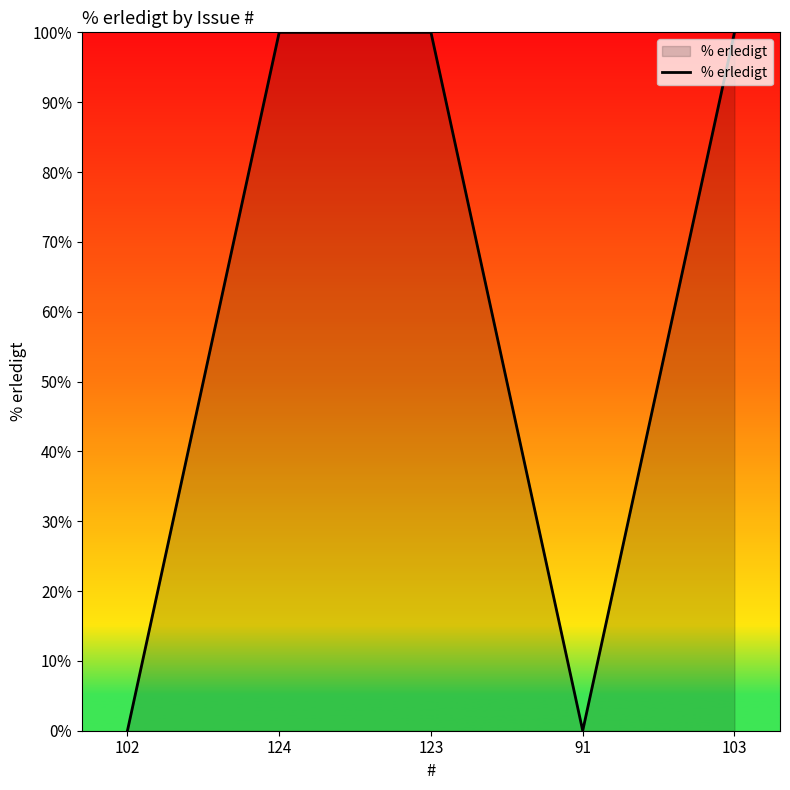

How many lines are shown in the chart?

1